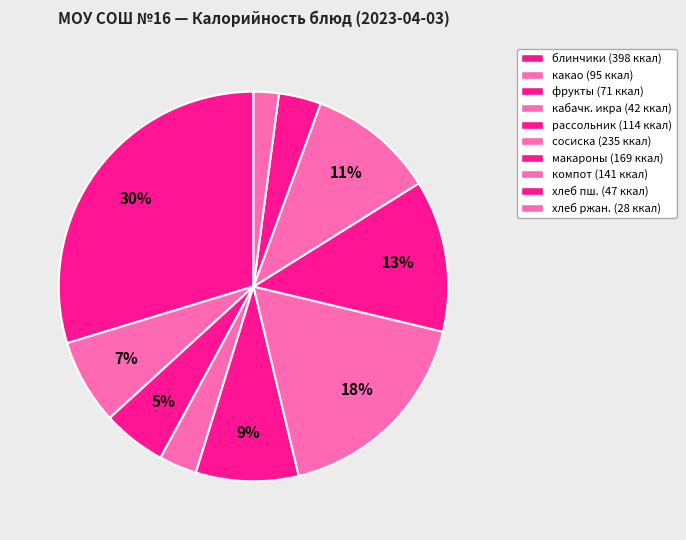

How many slices are in this pie chart?

10